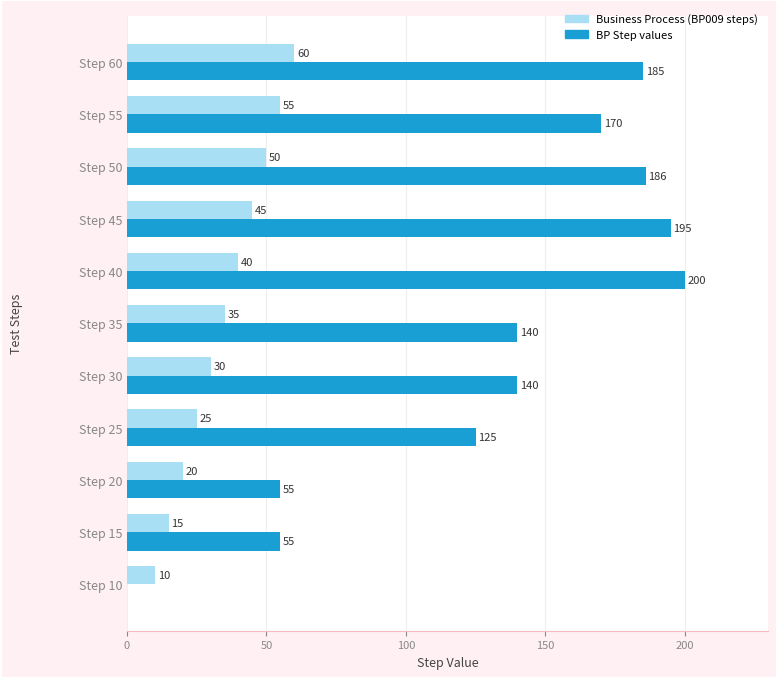

Is the value of Business Process (BP009 steps) at Step 40 greater than the value of BP Step values at Step 25?

No